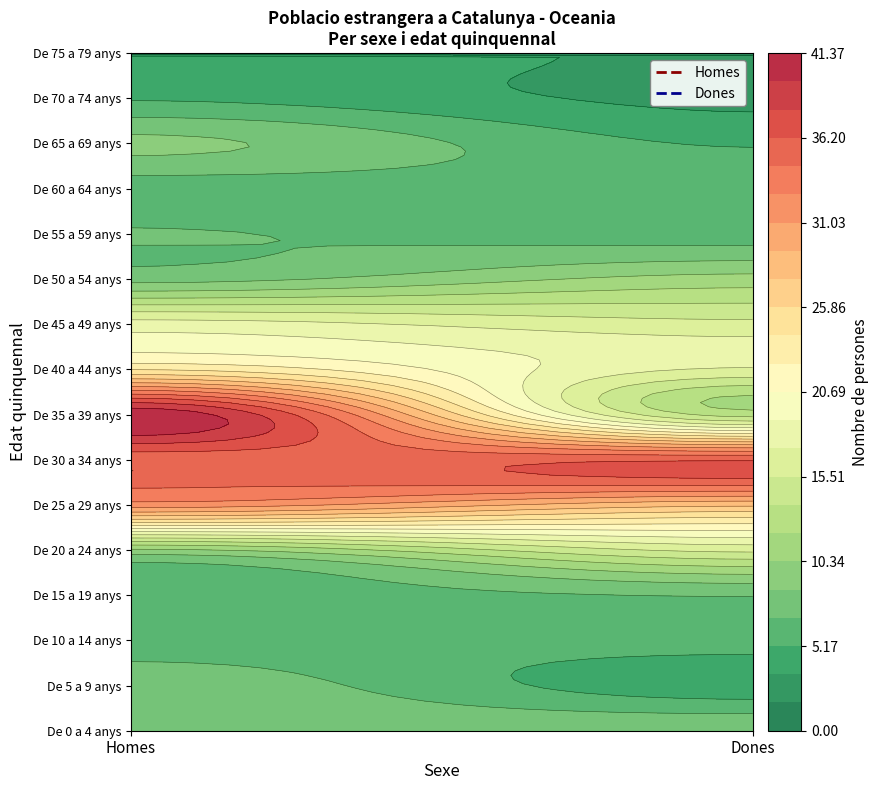

Which series changed the most between De 55 a 59 anys and 19?

Homes